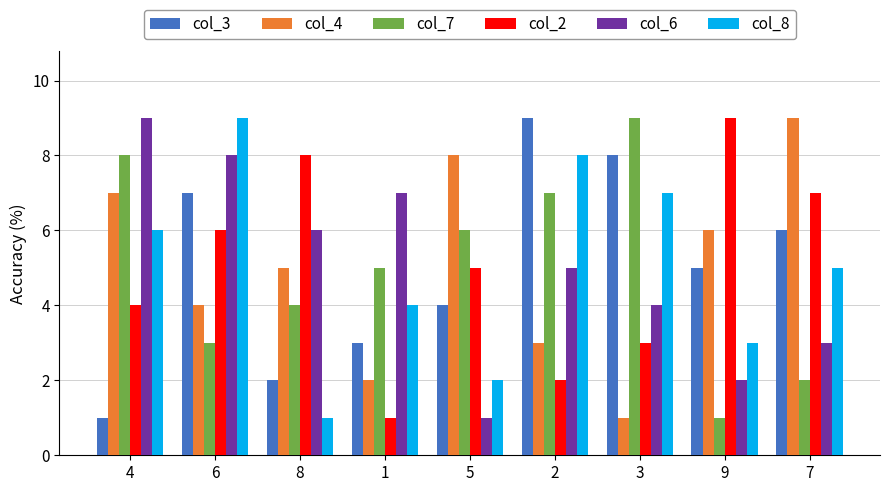

The col_7 series shows 1 at 1. True or false?

False